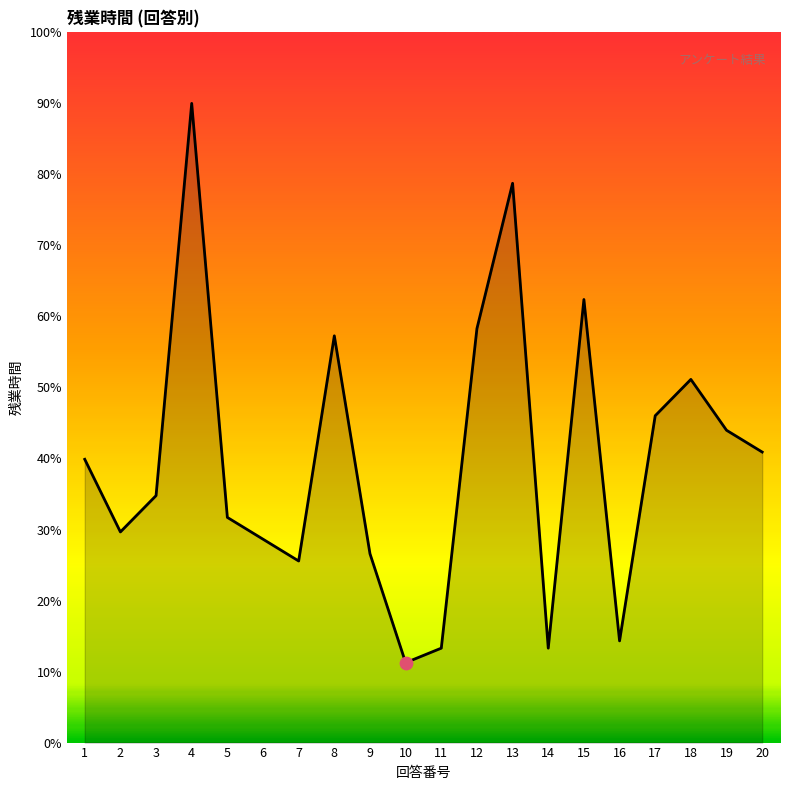

Between 17 and 18, which is larger?

18